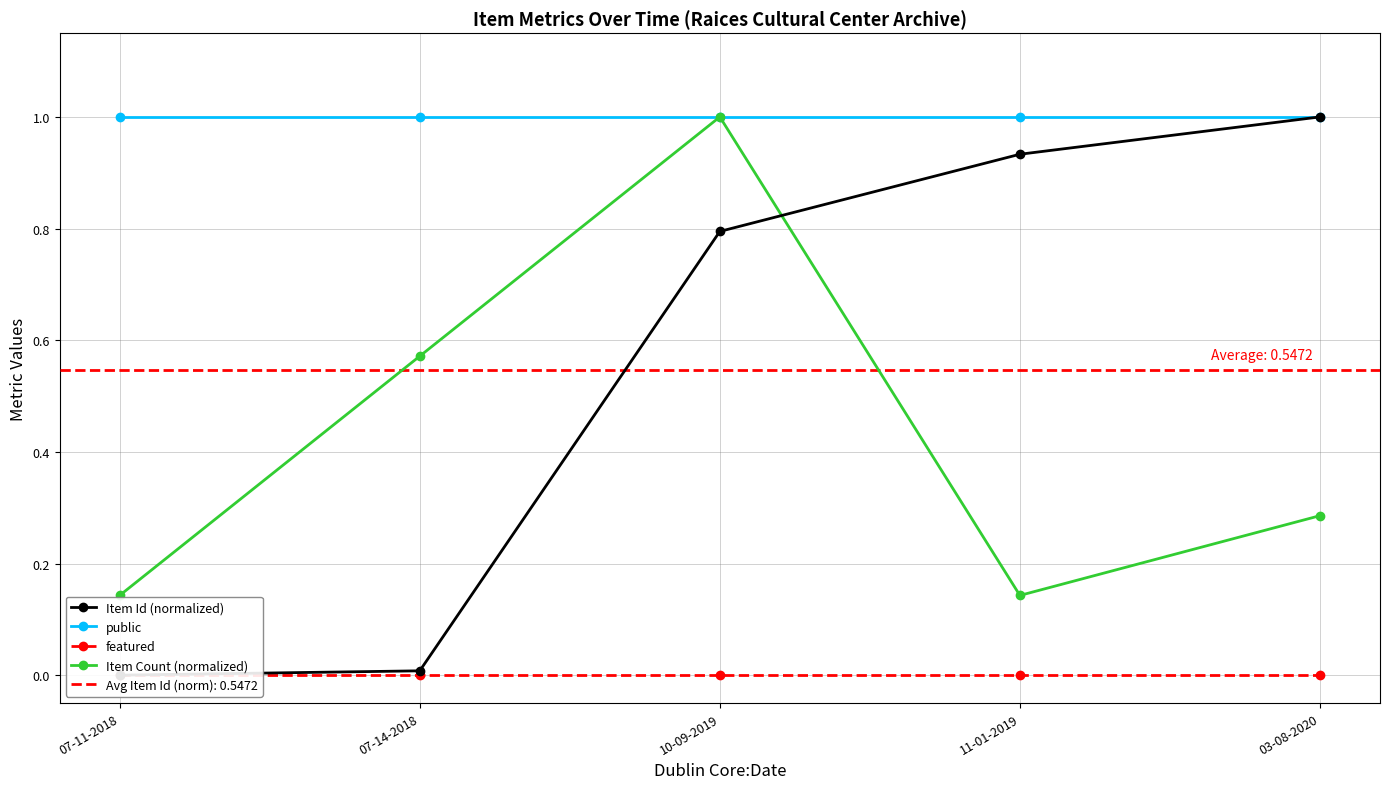

What is the sum of the public values at 07-14-2018 and 03-08-2020?

2.0